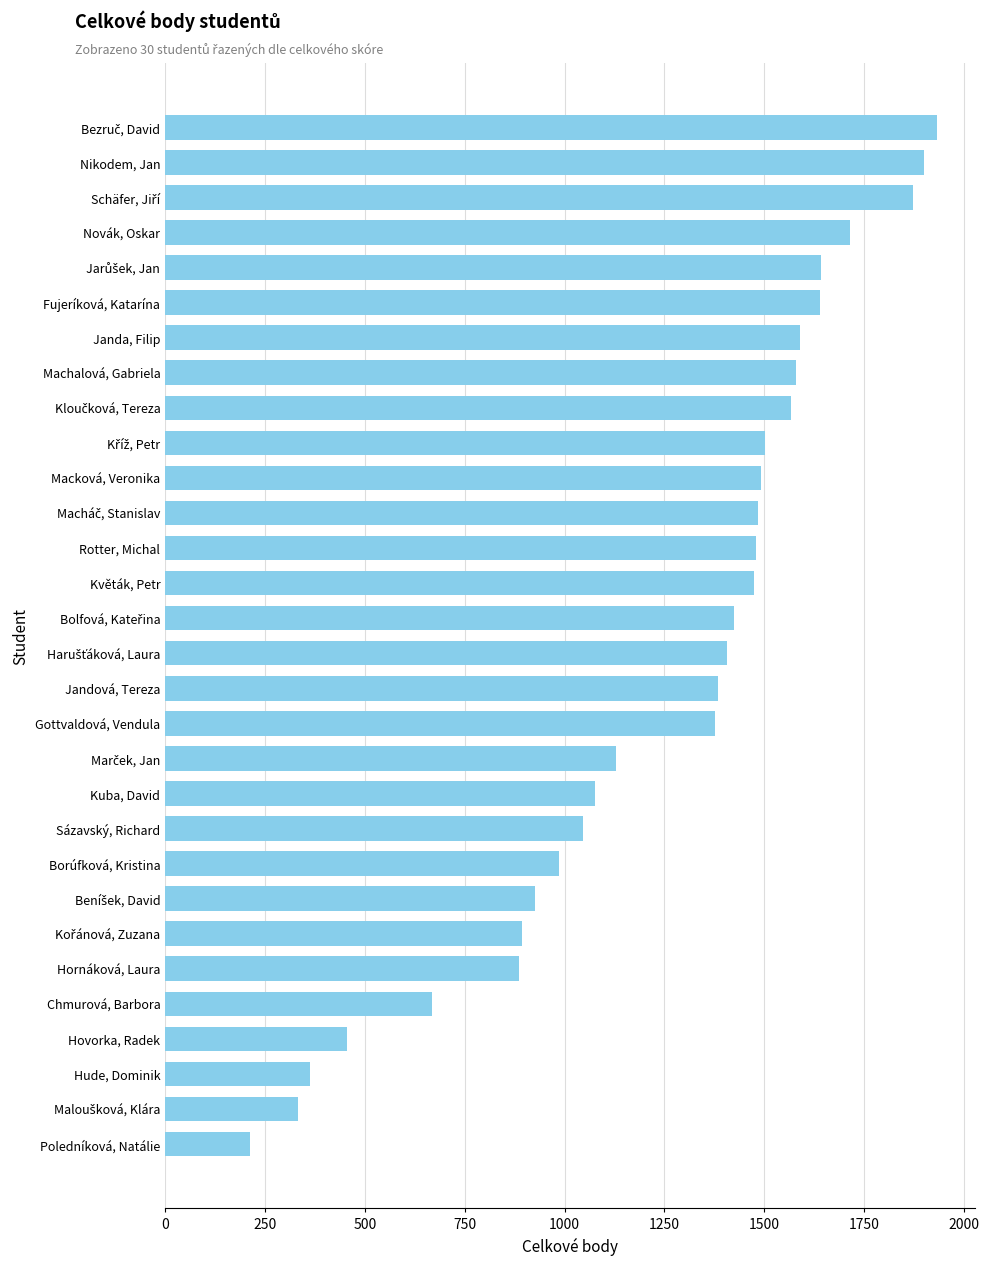

Which has a higher value, Borúfková, Kristina or Gottvaldová, Vendula?

Gottvaldová, Vendula